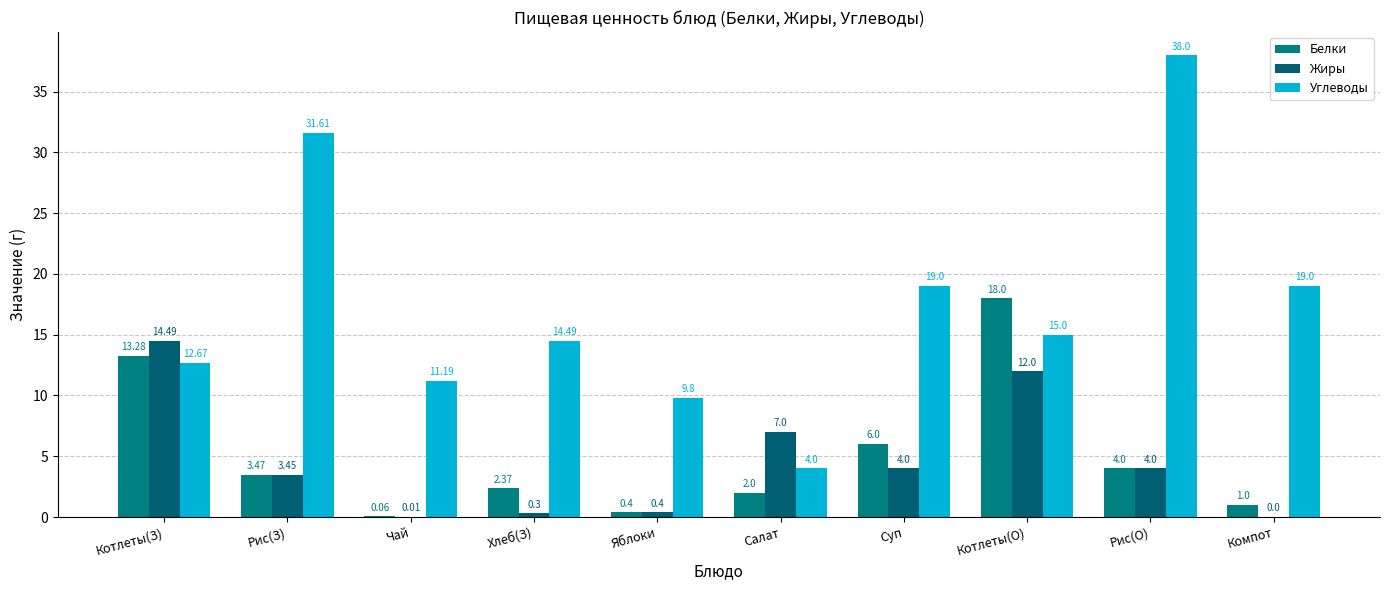

Does the chart contain stacked bars?

No